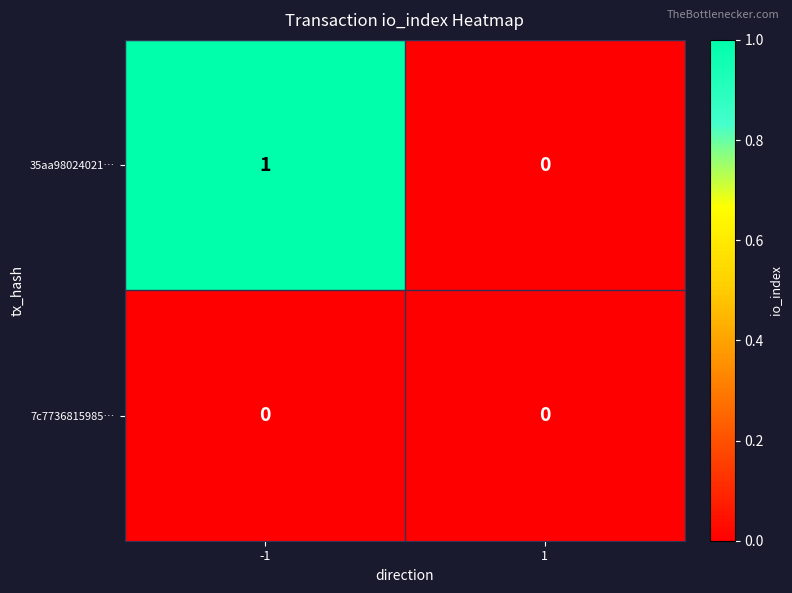

Rank the series by their average value, from lowest to highest.

7c7736815985…, 35aa98024021…